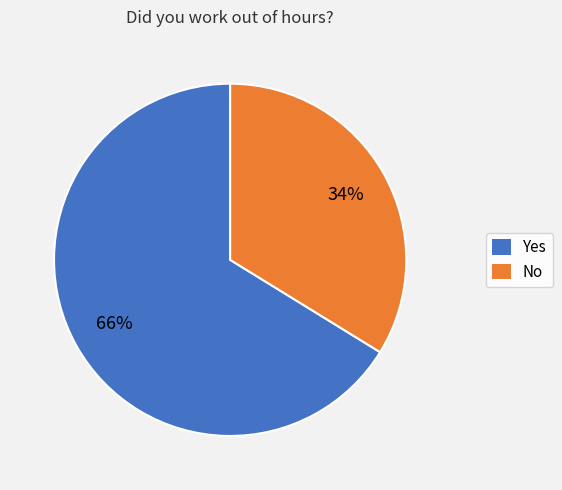

Is the sum of No and Yes greater than half?

Yes